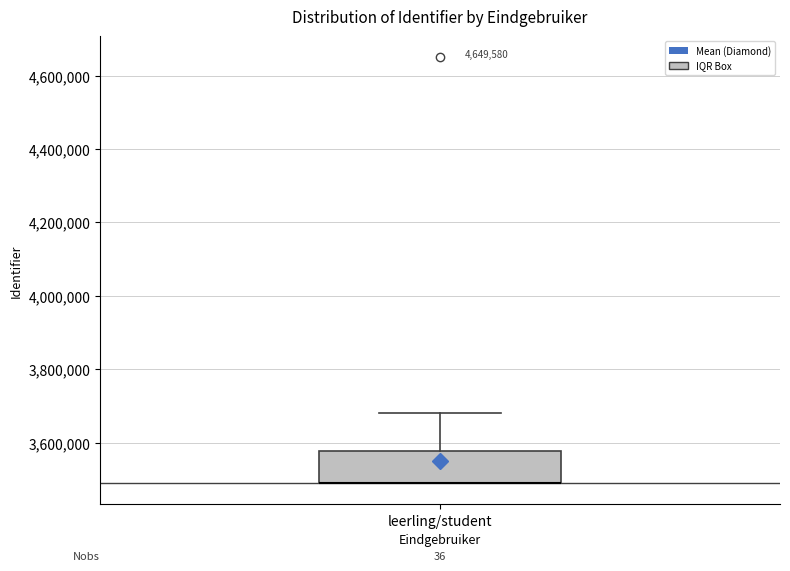

Where does the upper whisker of the box for leerling/student end on the y-axis? The values are not printed on the chart, so give them approximately, as read against the axis.

3680000